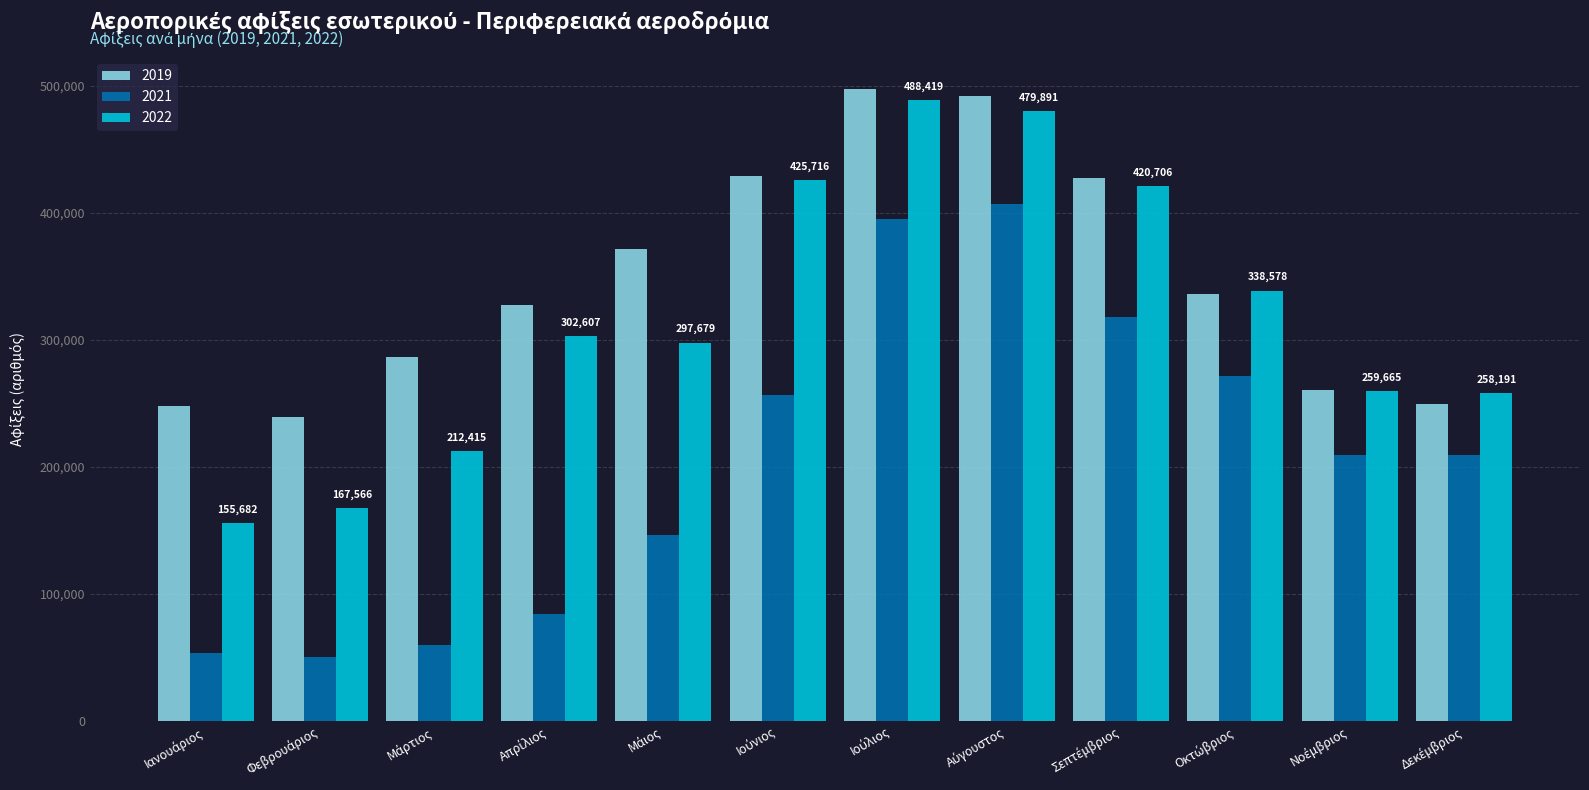

Which series has the largest total across all categories?

2019